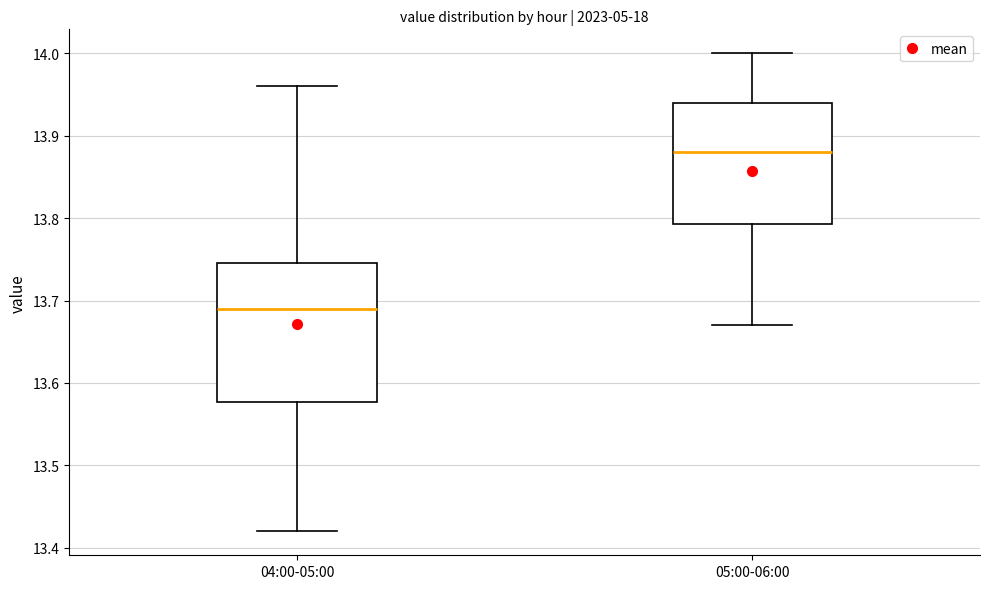

Reading left to right, read every box against the y-axis: the position of its median line, the range the box covers, and the ends of its whiskers. The values are not printed on the chart, so give them approximately, as read against the axis.

04:00-05:00: median 13.69, box 13.58 to 13.75, whiskers 13.42 to 13.96
05:00-06:00: median 13.88, box 13.79 to 13.94, whiskers 13.67 to 14.00